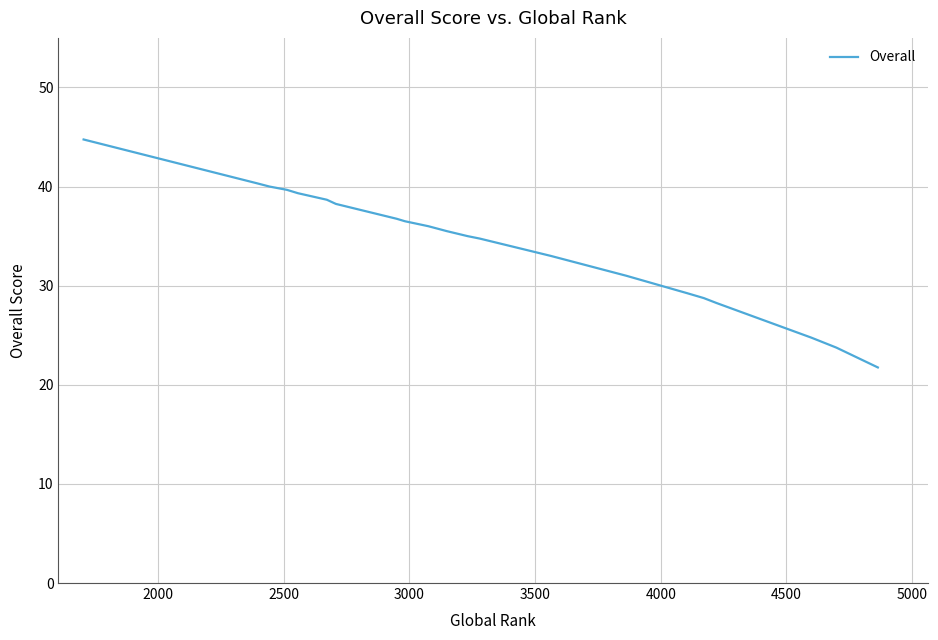

What is the difference between the second highest and minimum values?

18.6